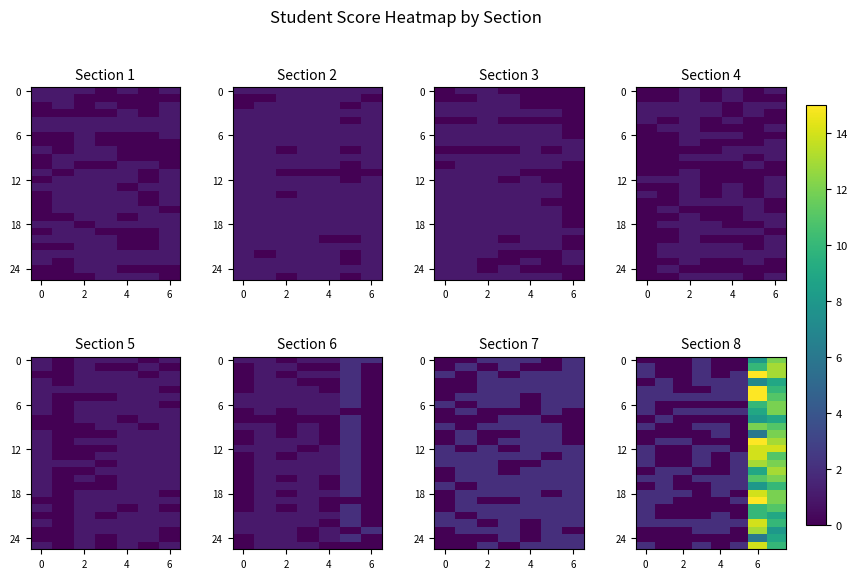

At how many categories does at least one series exceed 0?

8